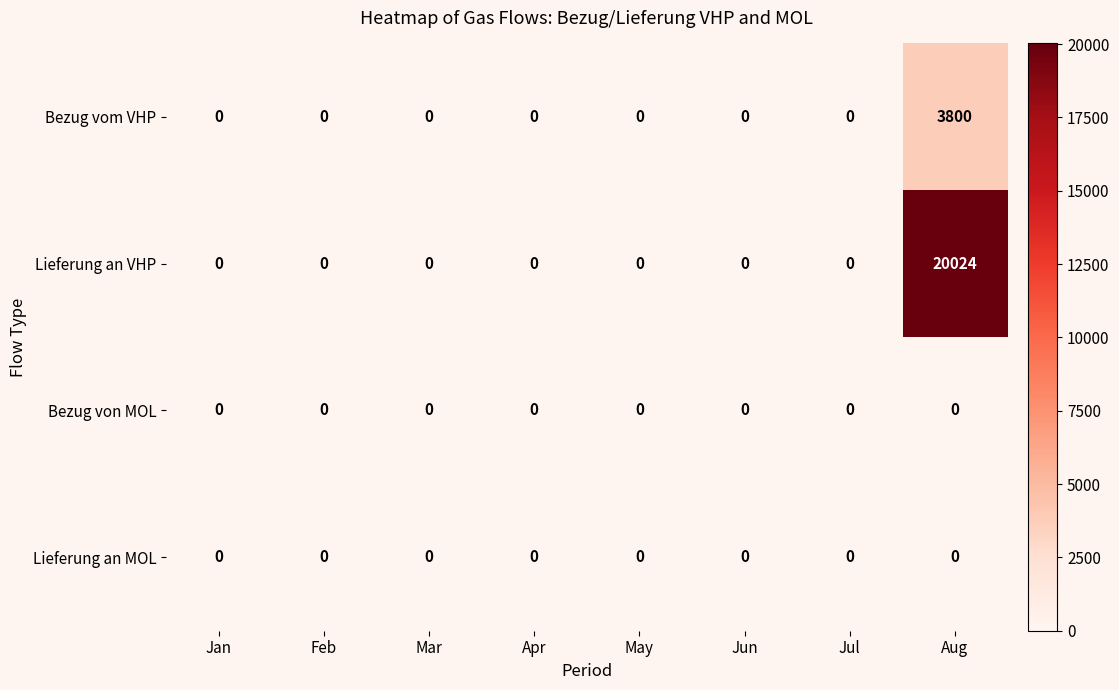

Which label corresponds to the largest value in the chart?

Aug